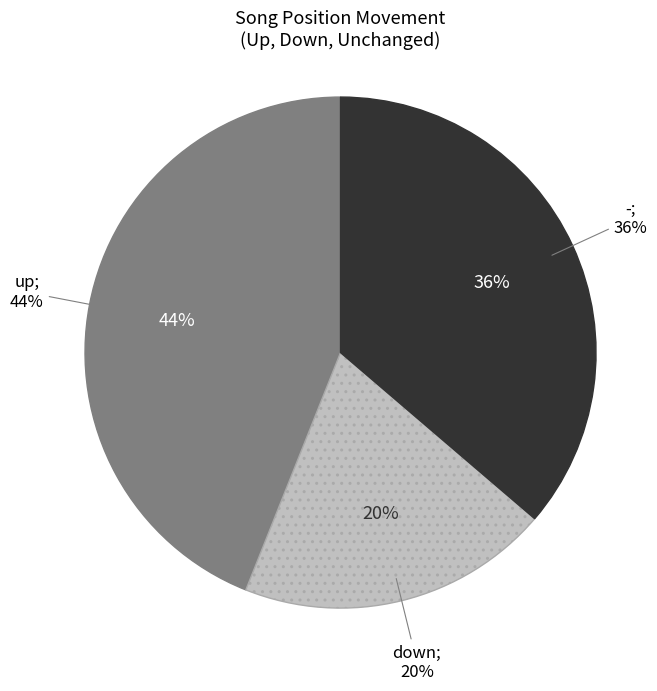

To the nearest percent, what is the combined percentage of down and up?

64%